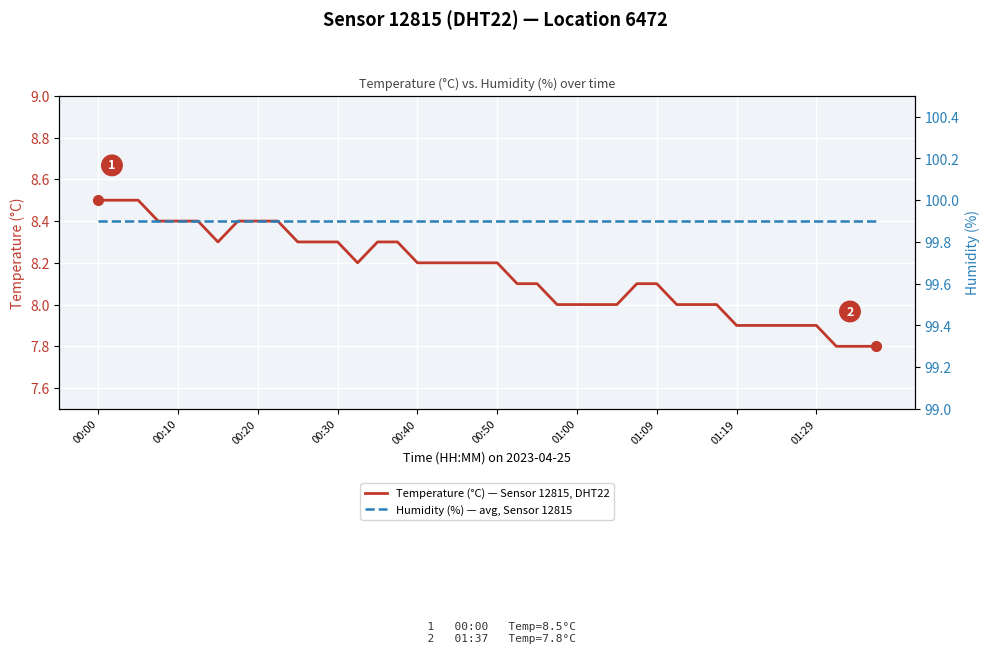

The Temperature (°C) — Sensor 12815, DHT22 series shows 7.8 at 38. True or false?

True